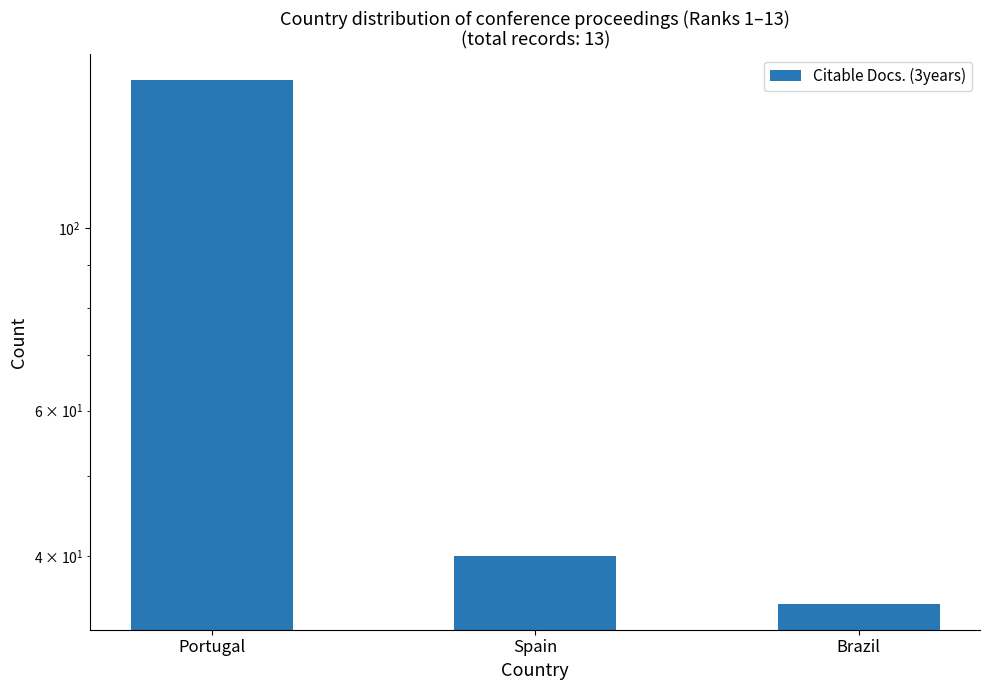

What position from the right is Spain?

2